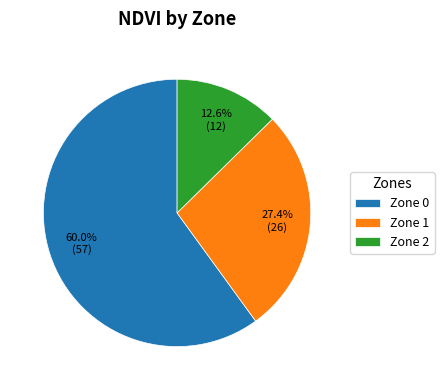

How many slices are in this pie chart?

3